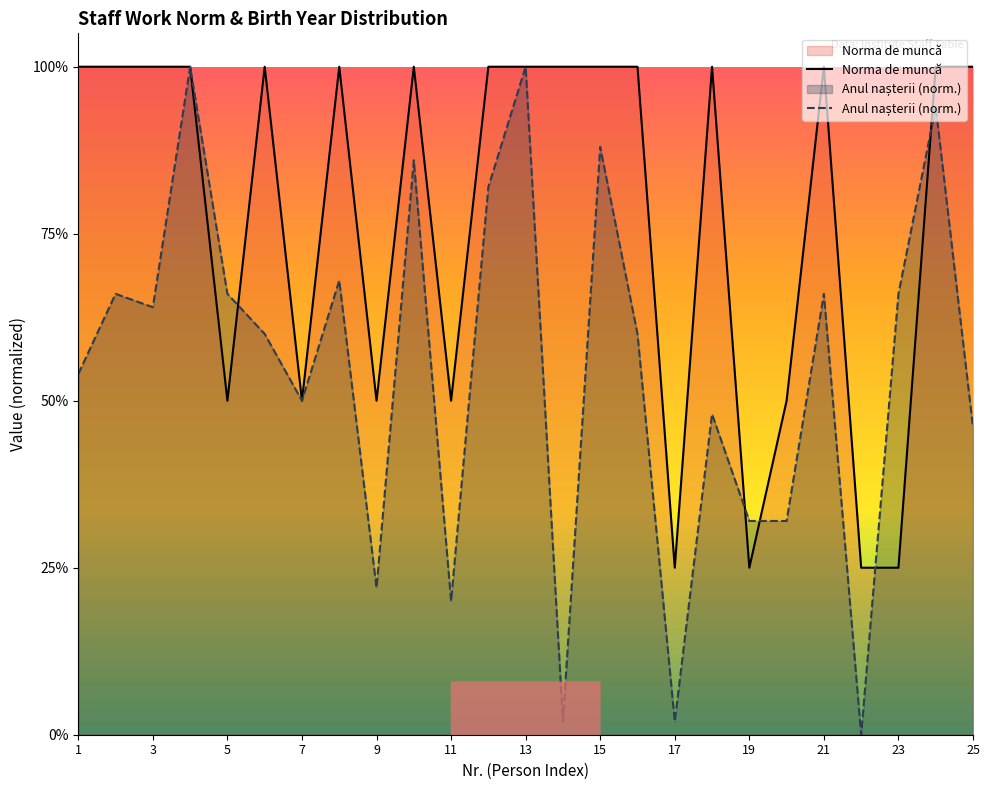

How many Norma de muncă values are between 0 and 1?

25